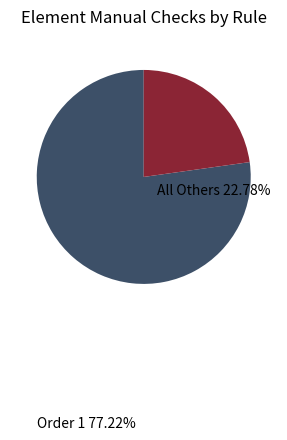

Does any single category account for the majority?

Yes